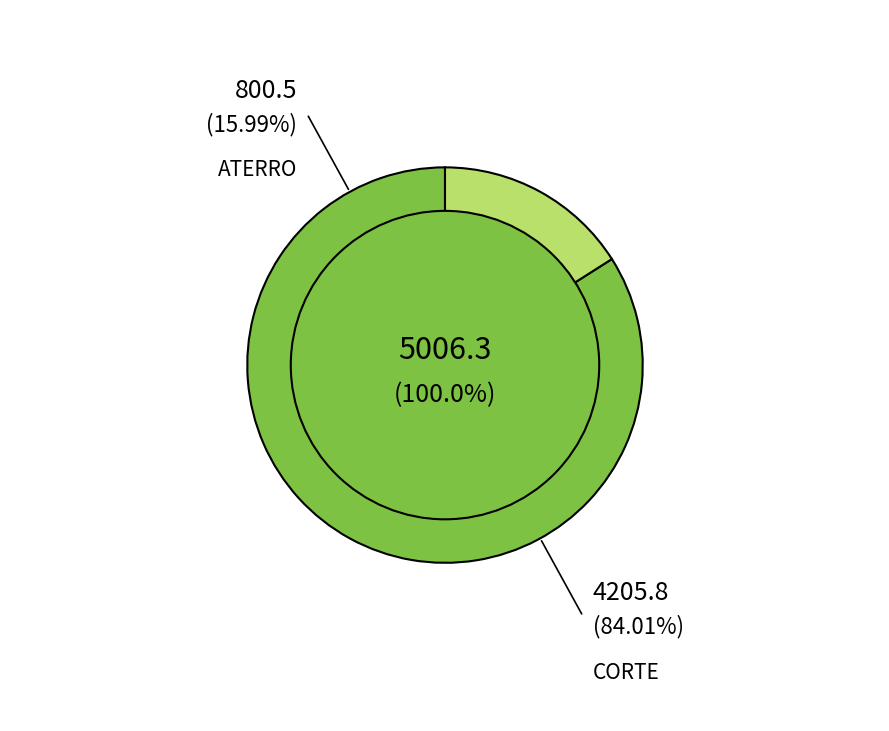

What portion of the pie excludes CORTE?

16.0%